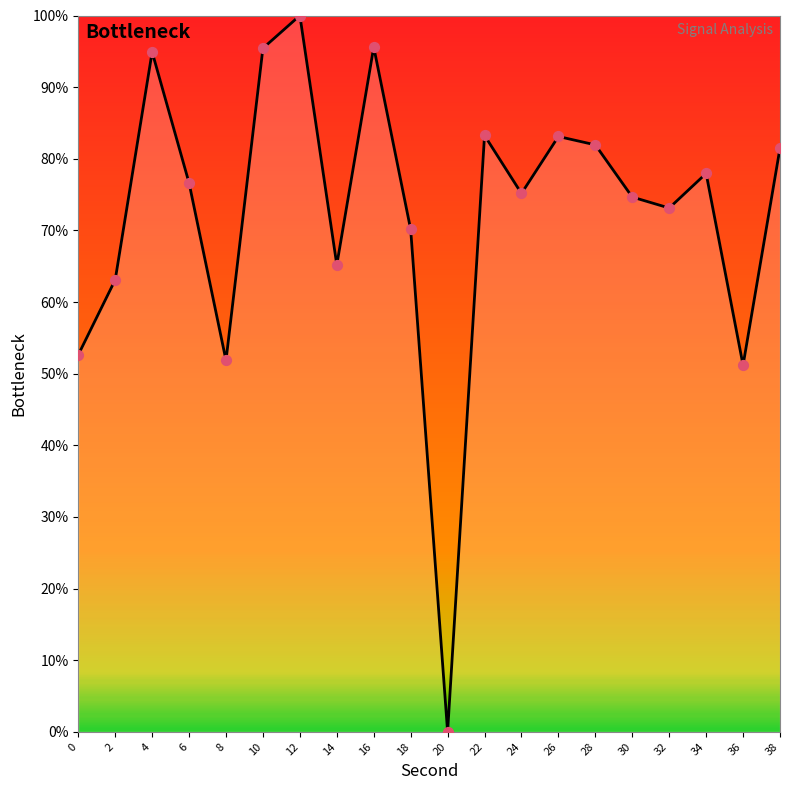

Approximately how many times larger is the value at 14 compared to 18?

0.9